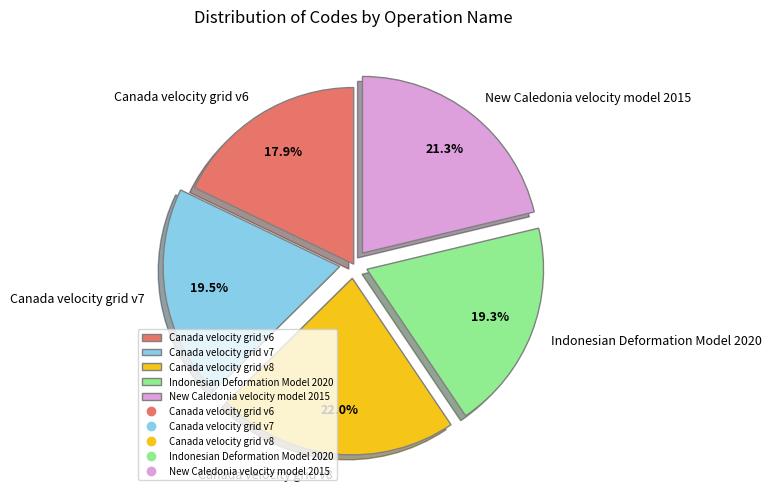

Does Canada velocity grid v6 represent more than half of the total?

No